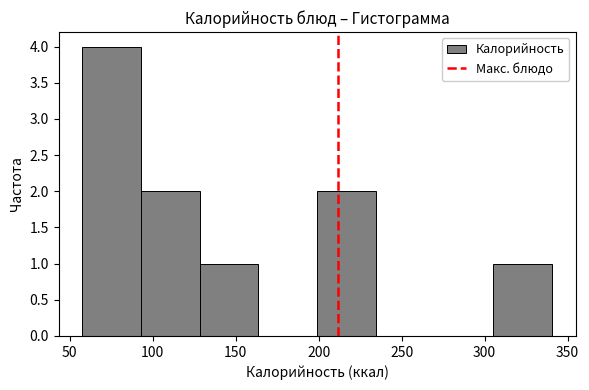

Reading left to right, list every bar in this chart as the range it spans on the x-axis followed by its height. Neither the bar edges nor the heights are printed on the chart, so give them approximately, as read against the axes.

60 to 95: 4
95 to 130: 2
130 to 165: 1
165 to 200: 0
200 to 235: 2
235 to 270: 0
270 to 305: 0
305 to 340: 1